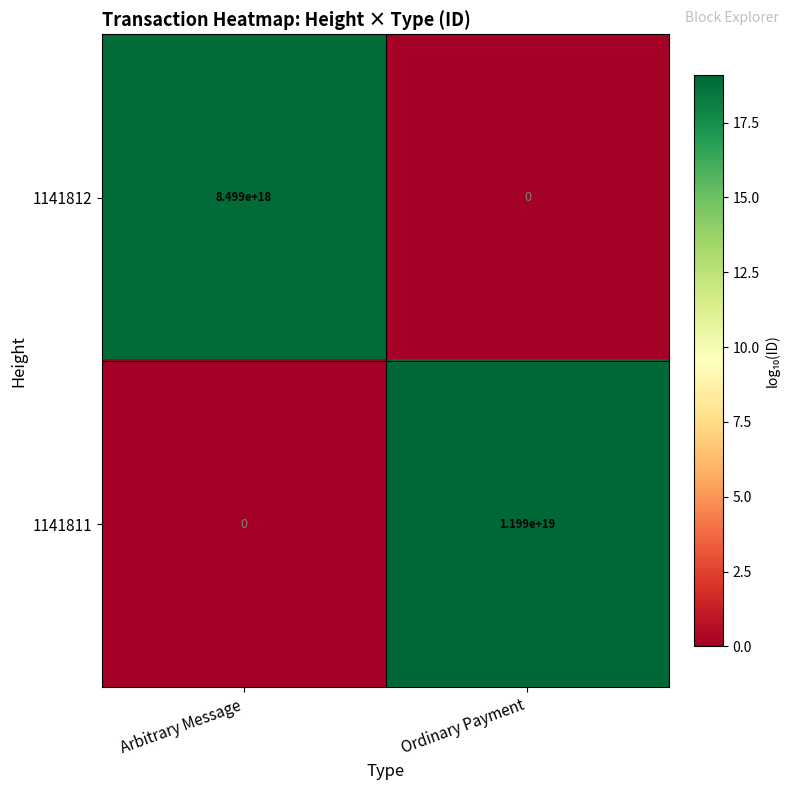

At which category is the sum across all series the highest?

Ordinary Payment